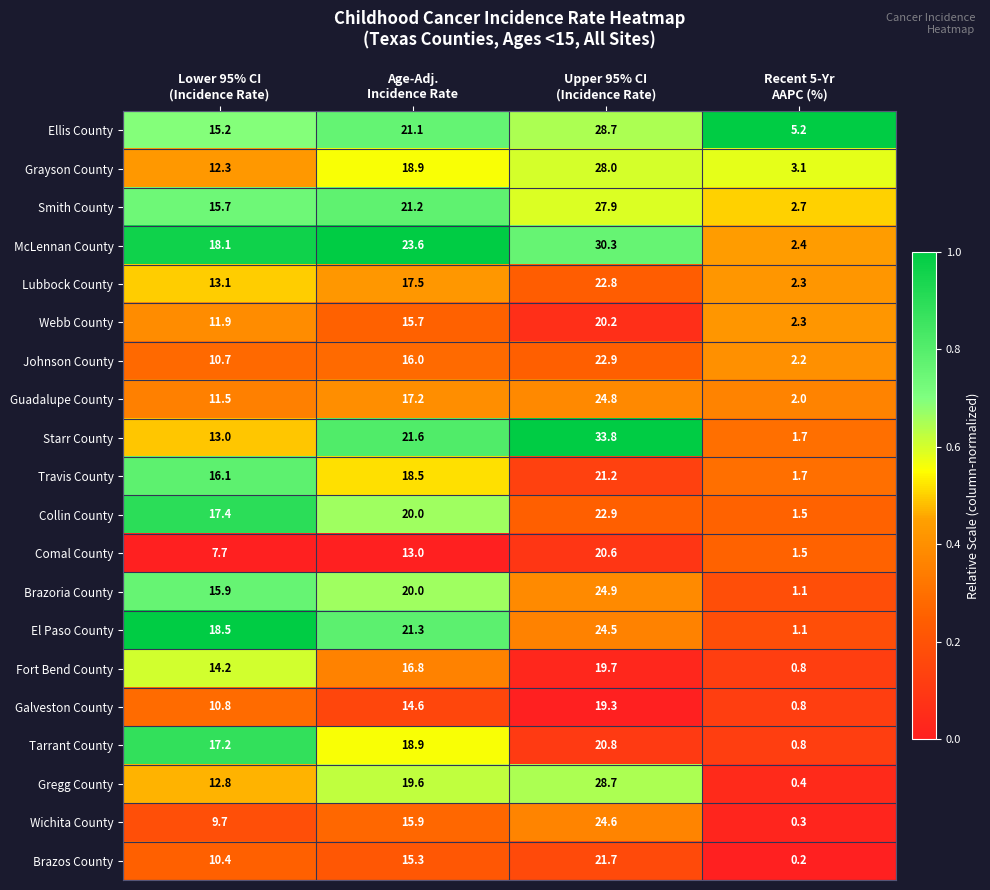

Which series has the widest spread of values?

Starr County